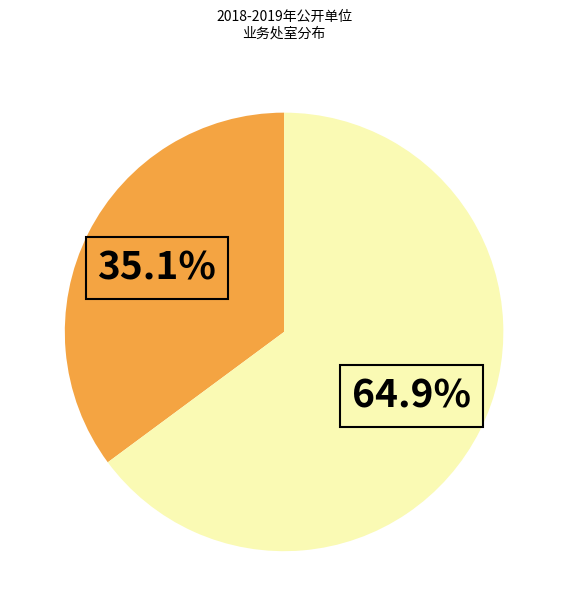

Is there any slice that represents more than half of the pie?

Yes